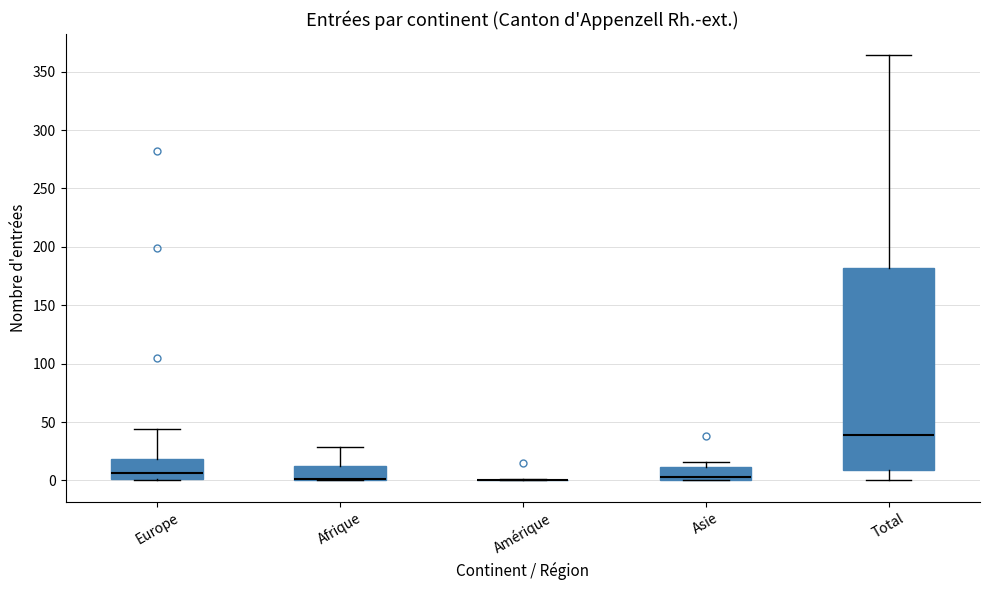

Which box is the tallest, from its lower edge to its upper edge?

Total